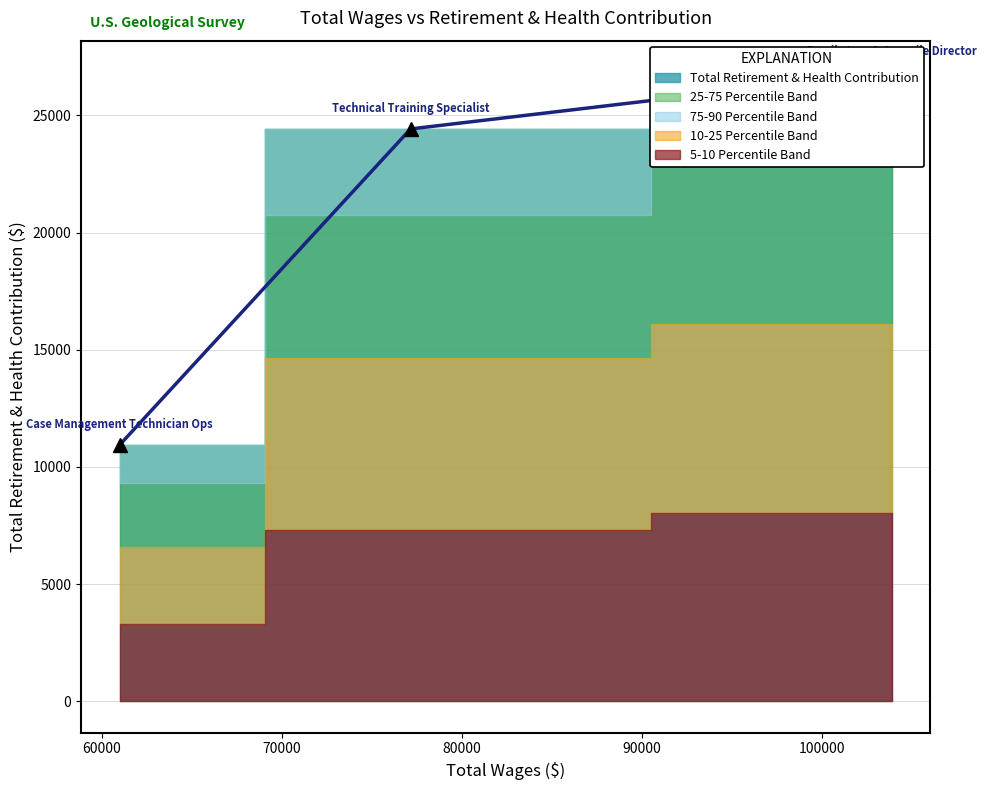

Does the chart display data point markers on the line(s)?

Yes